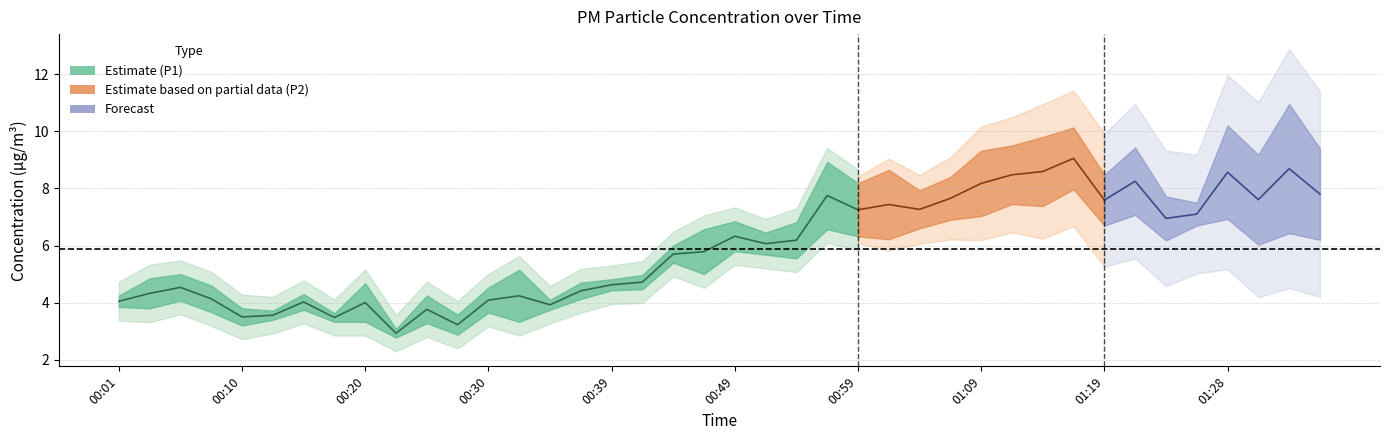

Which series has the largest total across all categories?

P1